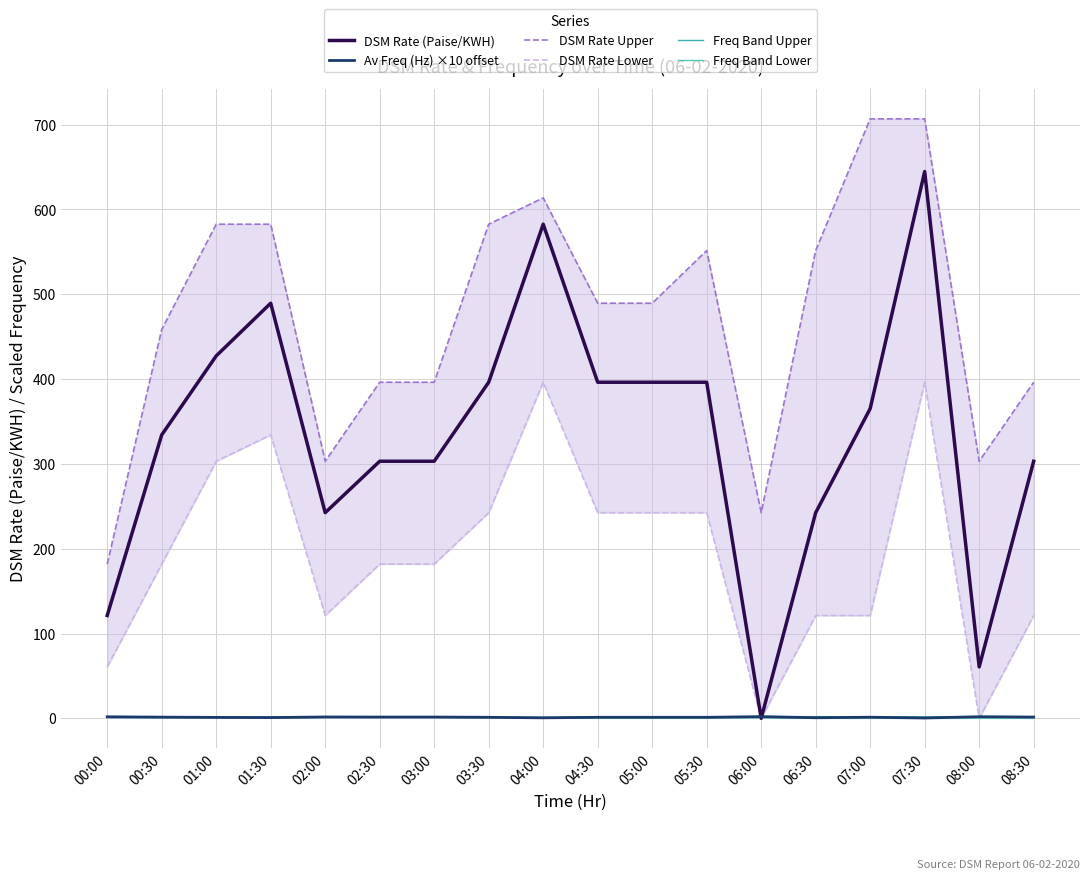

Reading left to right, list all the values displayed in this chart.

DSM Rate (Paise/KWH): 00:00=121.2	00:30=334.2	01:00=427.4	01:30=489.5	02:00=242.5	02:30=303.1	03:00=303.1	03:30=396.3	04:00=582.6	04:30=396.3	05:00=396.3	05:30=396.3	06:00=0.0	06:30=242.5	07:00=365.2	07:30=644.7	08:00=60.6	08:30=303.1
Av Freq (Hz) ×10 offset: 00:00=1.8	00:30=1.4	01:00=1.1	01:30=0.9	02:00=1.6	02:30=1.5	03:00=1.5	03:30=1.2	04:00=0.6	04:30=1.2	05:00=1.2	05:30=1.2	06:00=2.0	06:30=0.7	07:00=1.3	07:30=0.4	08:00=1.9	08:30=1.5
DSM Rate Upper: 00:00=181.9	00:30=458.4	01:00=582.6	01:30=582.6	02:00=303.1	02:30=396.3	03:00=396.3	03:30=582.6	04:00=613.7	04:30=489.5	05:00=489.5	05:30=551.6	06:00=242.5	06:30=551.6	07:00=706.8	07:30=706.8	08:00=303.1	08:30=396.3
DSM Rate Lower: 00:00=60.6	00:30=181.9	01:00=303.1	01:30=334.2	02:00=121.2	02:30=181.9	03:00=181.9	03:30=242.5	04:00=396.3	04:30=242.5	05:00=242.5	05:30=242.5	06:00=0.0	06:30=121.2	07:00=121.2	07:30=396.3	08:00=0.0	08:30=121.2
Freq Band Upper: 00:00=1.9	00:30=1.5	01:00=1.6	01:30=1.6	02:00=1.7	02:30=1.7	03:00=1.7	03:30=1.5	04:00=1.2	04:30=1.9	05:00=1.6	05:30=1.6	06:00=2.0	06:30=2.0	07:00=1.8	07:30=1.8	08:00=1.9	08:30=1.8
Freq Band Lower: 00:00=1.0	00:30=0.9	01:00=0.6	01:30=0.6	02:00=1.2	02:30=1.2	03:00=1.2	03:30=0.6	04:00=0.5	04:30=0.5	05:00=0.5	05:30=0.5	06:00=0.7	06:30=0.2	07:00=0.2	07:30=0.2	08:00=0.2	08:30=0.2